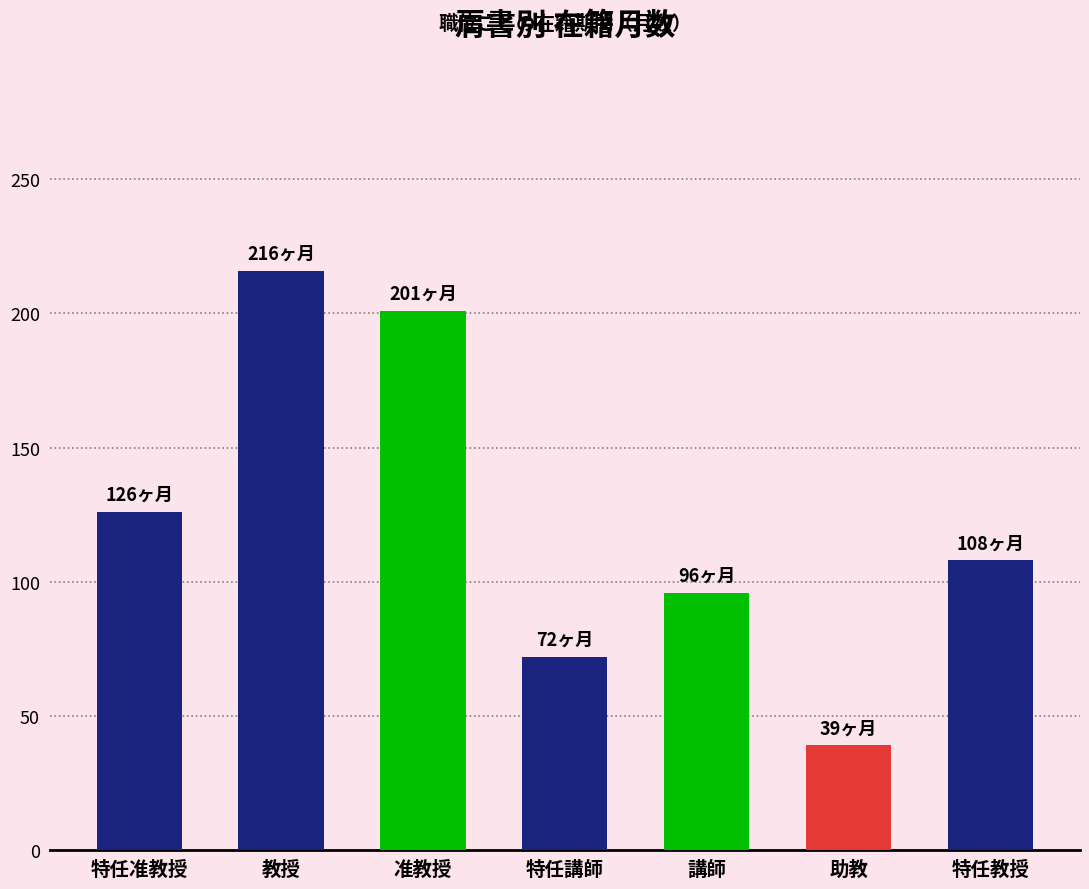

Between 助教 and 特任教授, which is larger?

特任教授